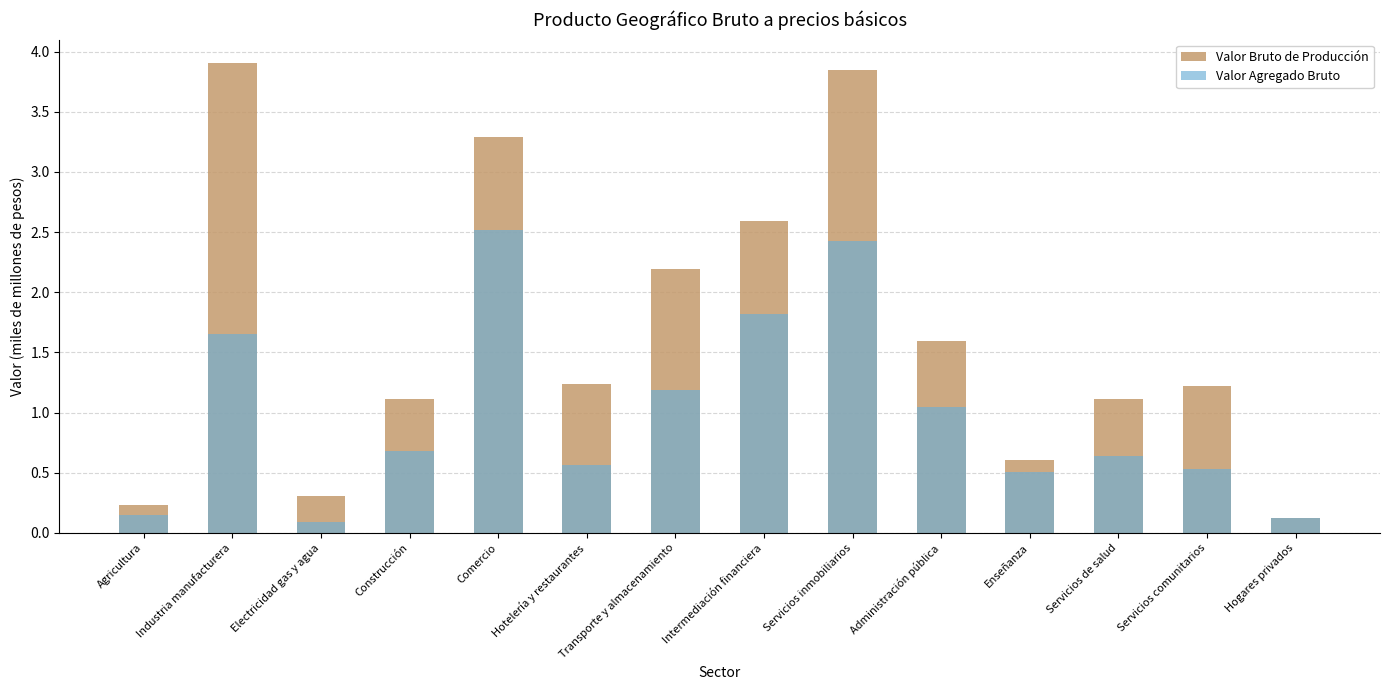

List the series in order of their overall mean, highest first.

Valor Bruto de Producción, Valor Agregado Bruto